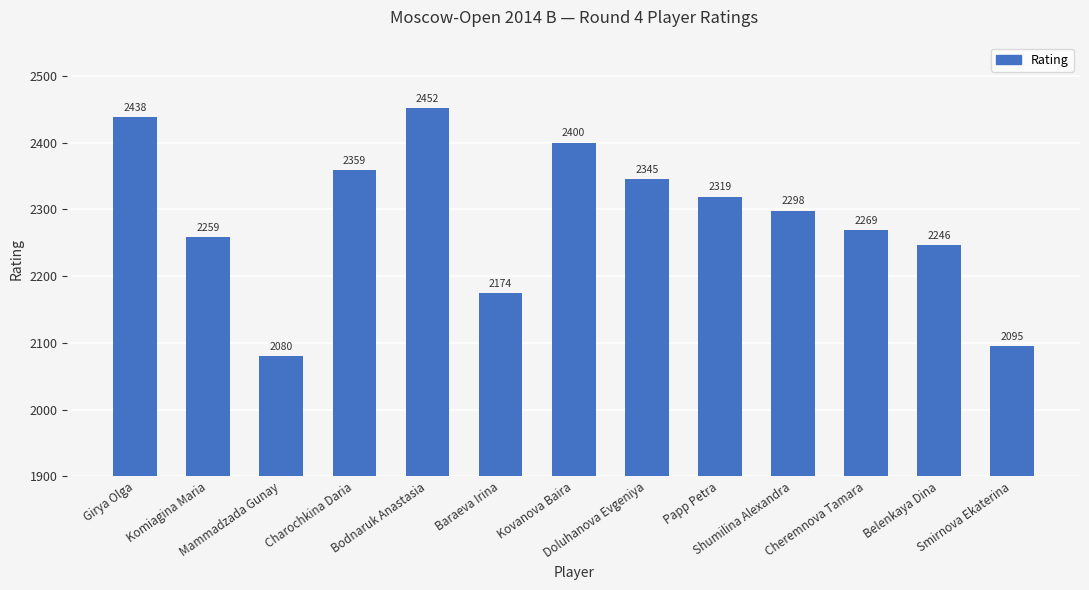

Which label corresponds to the largest value in the chart?

Bodnaruk Anastasia